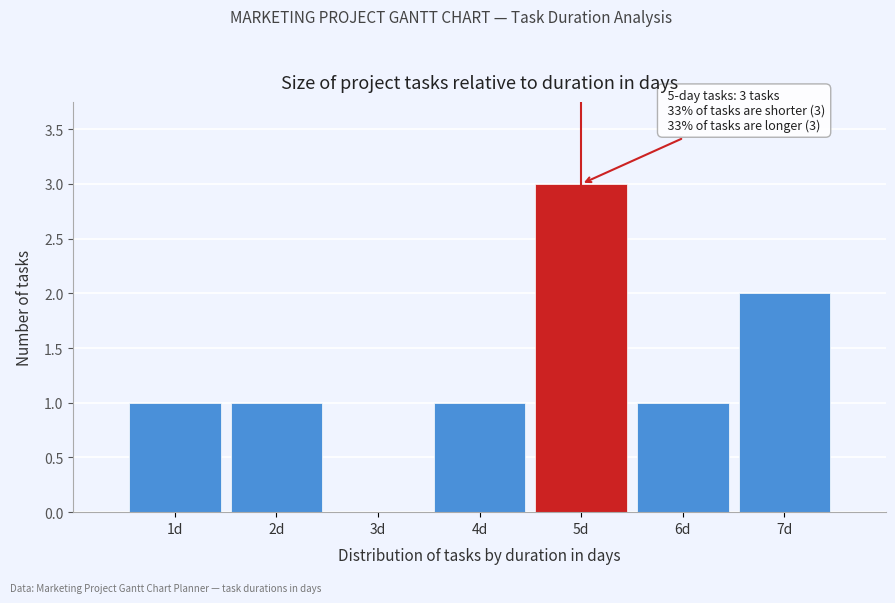

Over which range of the x-axis is the bar tallest?

4.5 to 5.5